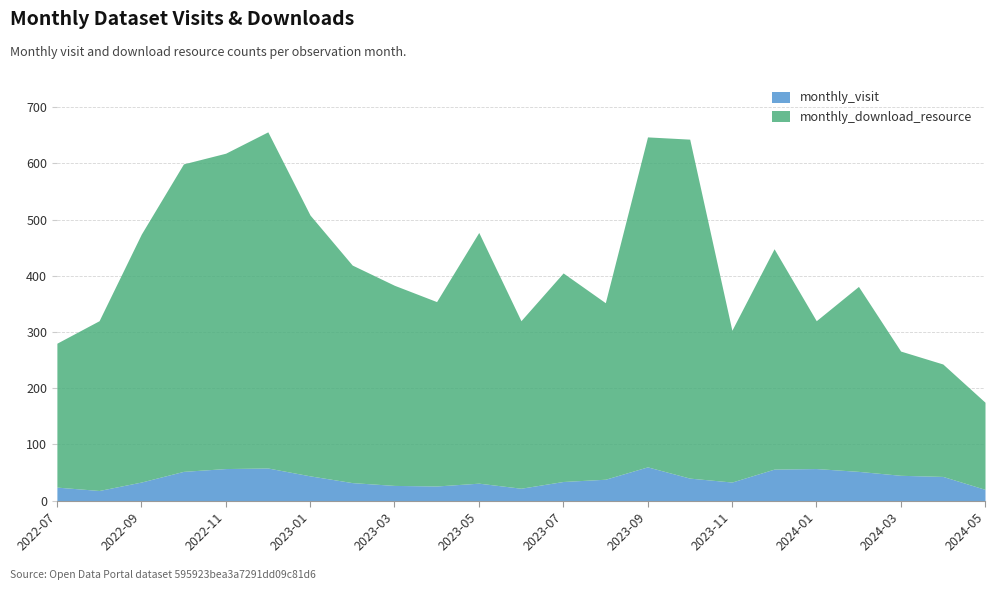

What is the difference between the maximum and minimum values in the monthly_visit series?

42